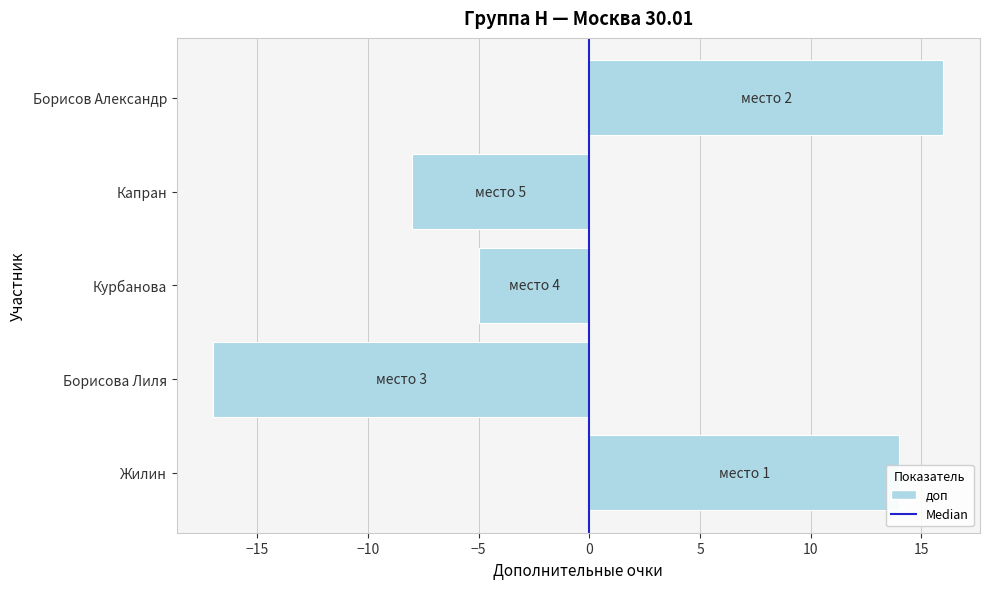

What is the difference between the values at Курбанова and Борисова Лиля?

12